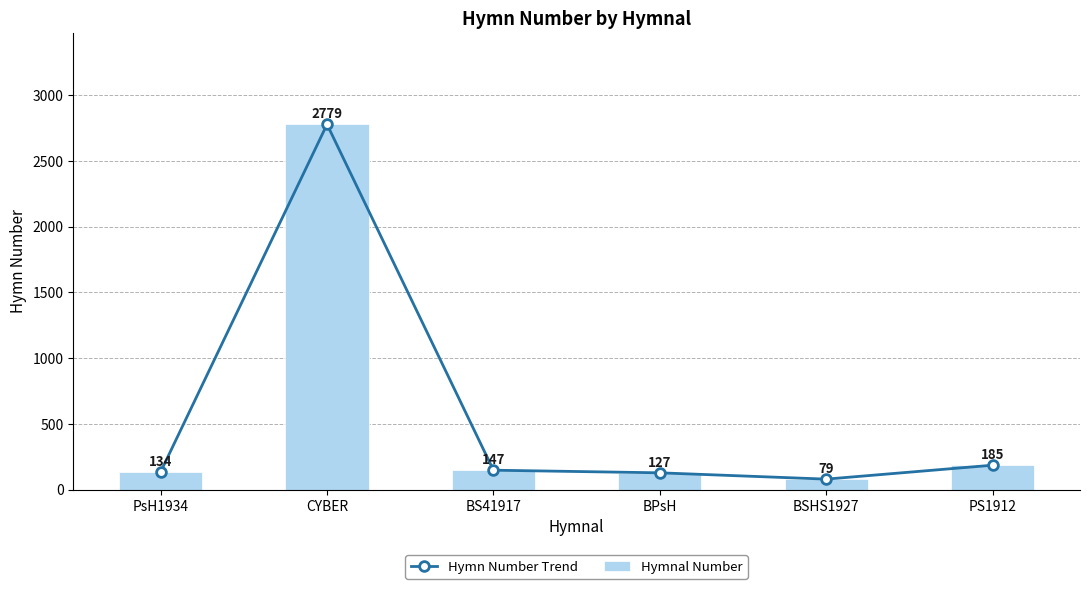

What is the label of the 4th bar from the left?

BPsH